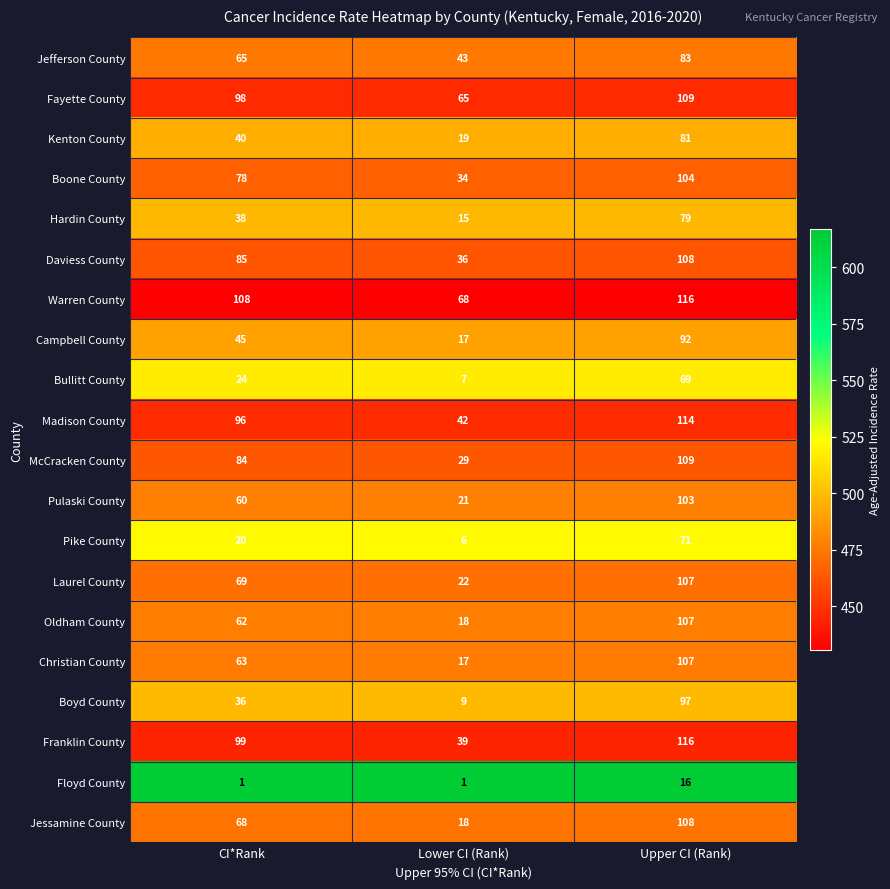

Which label corresponds to the largest value in the chart?

Upper CI (Rank)